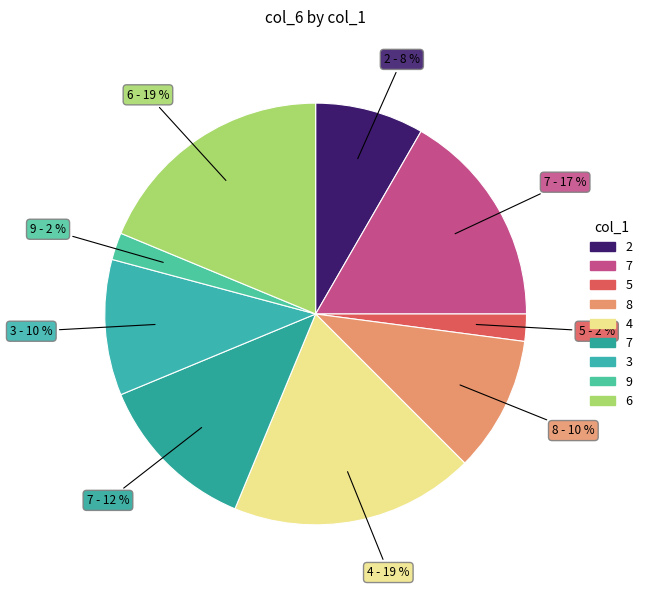

Which slice is the largest?

4